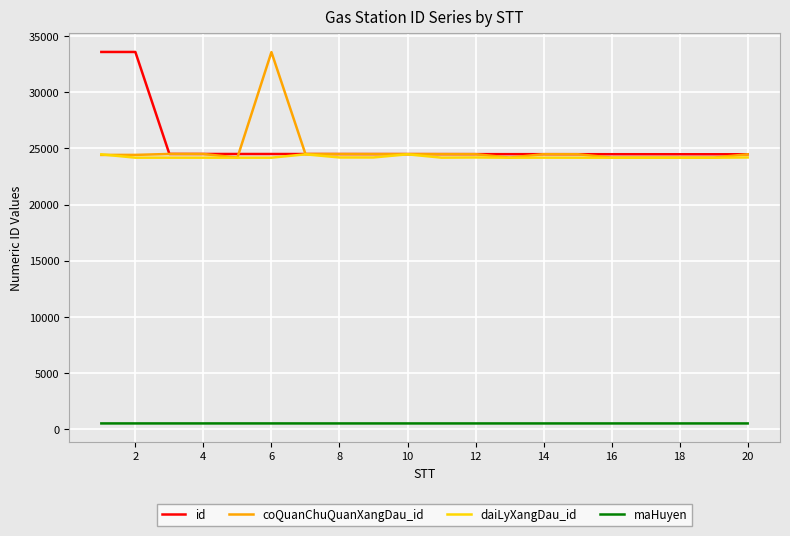

At how many categories does at least one series exceed 17496?

20